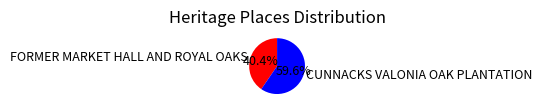

Rank the categories by value from highest to lowest.

CUNNACKS VALONIA OAK PLANTATION, FORMER MARKET HALL AND ROYAL OAKS